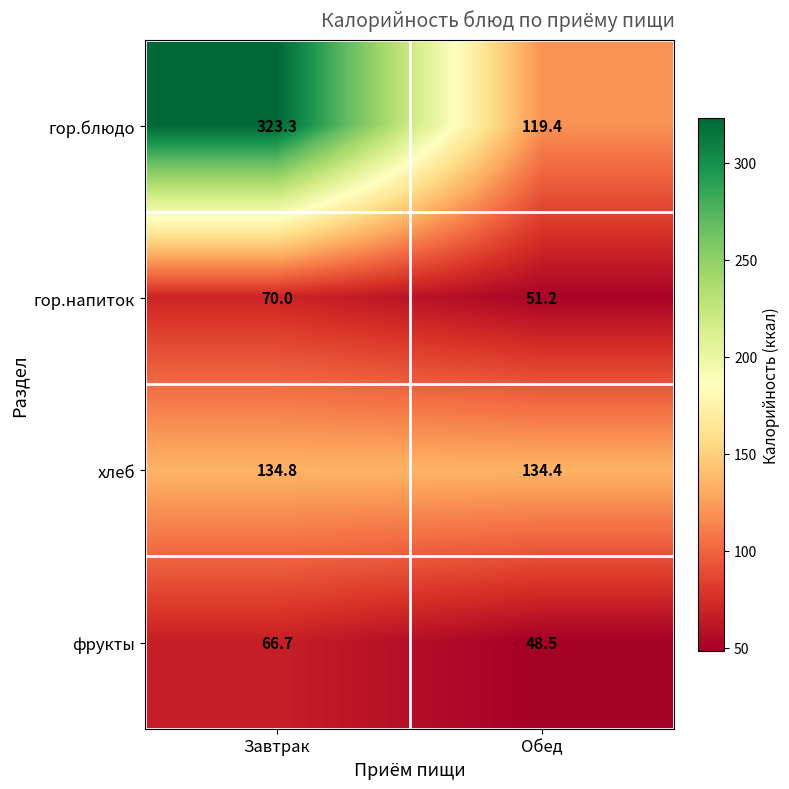

Is the value of гор.блюдо at Завтрак greater than the value of фрукты at Завтрак?

Yes